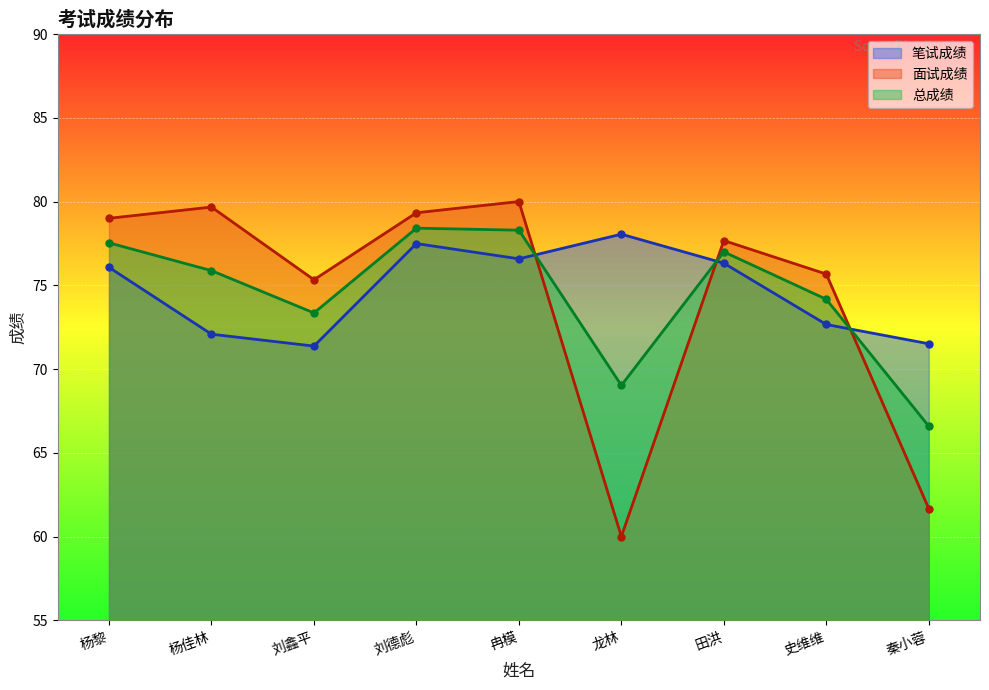

Reading left to right, extract all data points from this chart.

笔试成绩: 76.1	72.1	71.4	77.5	76.6	78.0	76.3	72.7	71.5
面试成绩: 79.0	79.7	75.3	79.3	80.0	60.0	77.7	75.7	61.7
总成绩: 77.5	75.9	73.3	78.4	78.3	69.0	77.0	74.2	66.6